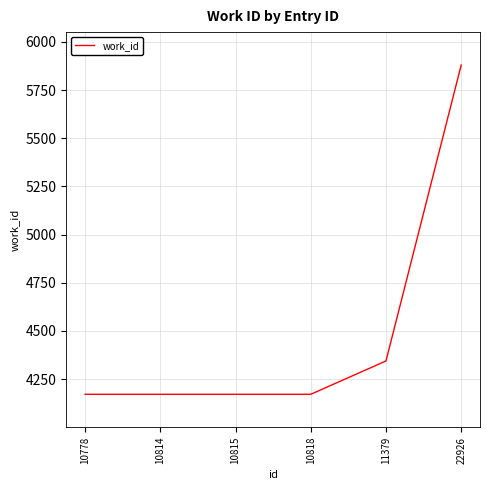

Which label corresponds to the largest value in the chart?

22926